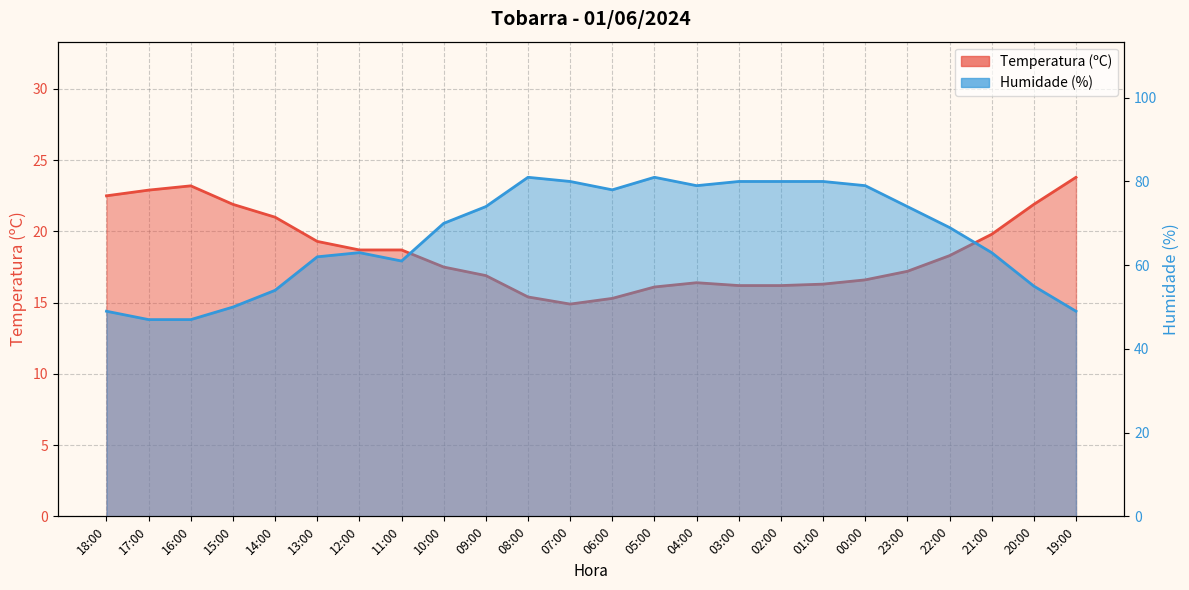

At which label does Humidade (%) reach its minimum?

17:00